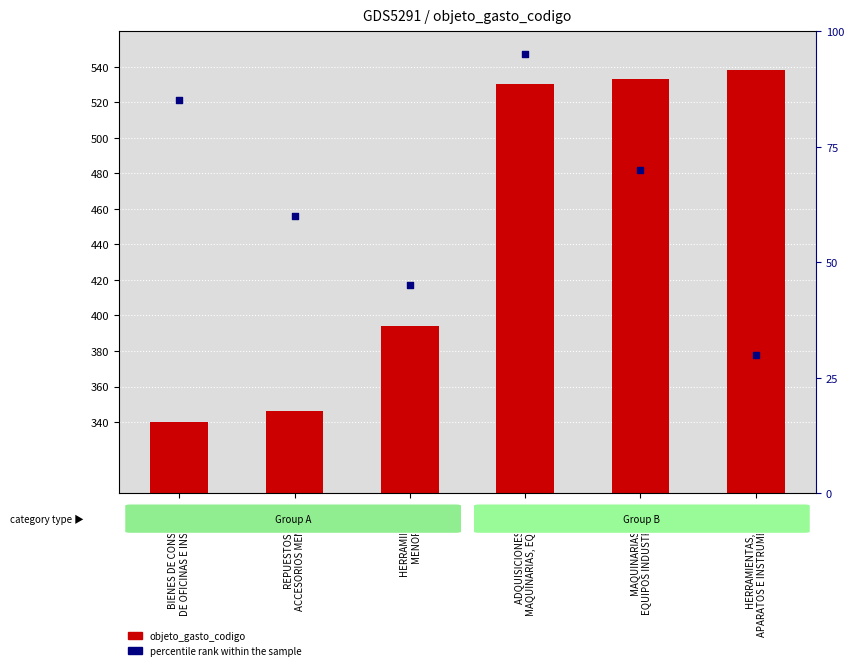

Which series reaches the minimum Y coordinate?

percentile rank within the sample